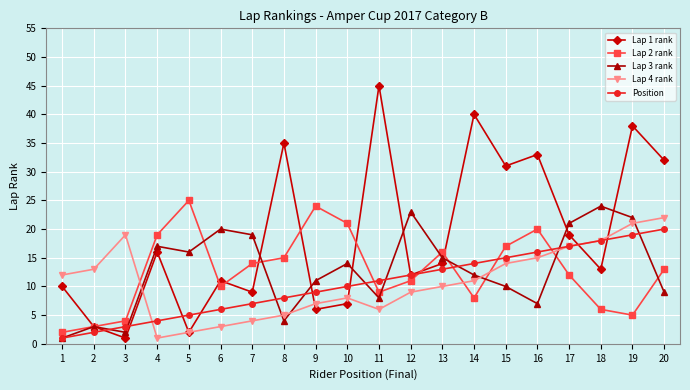

True or false: Position and Lap 2 rank cross at least once.

True